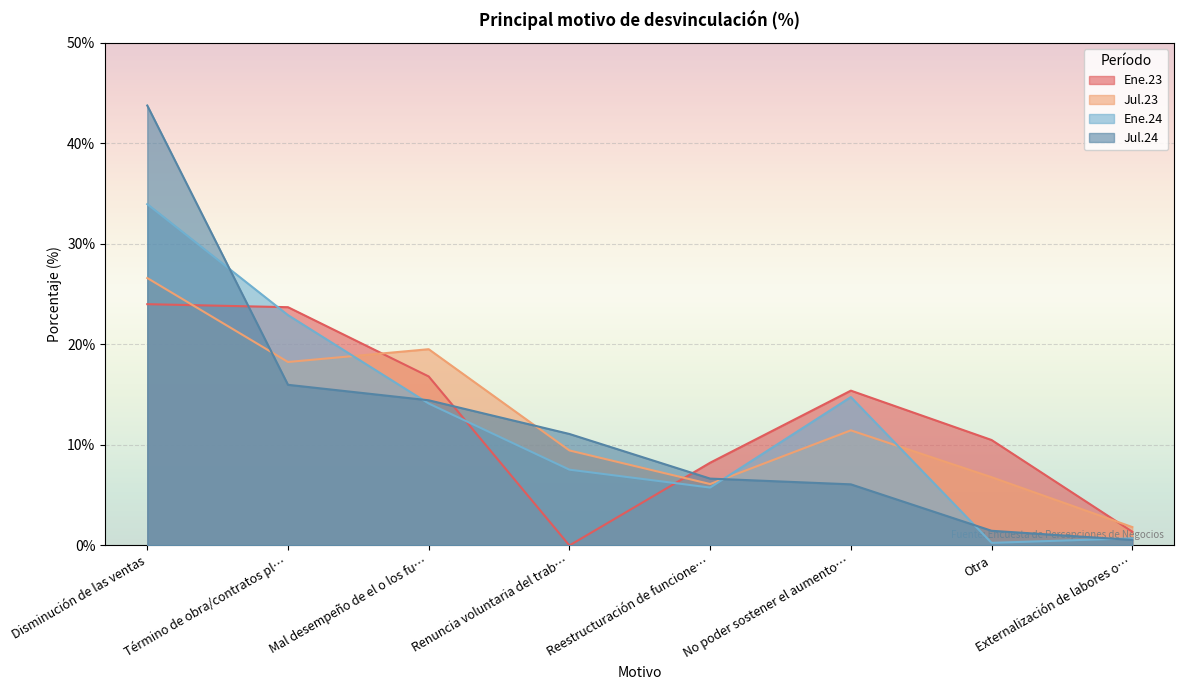

At how many categories does at least one series exceed 38?

1